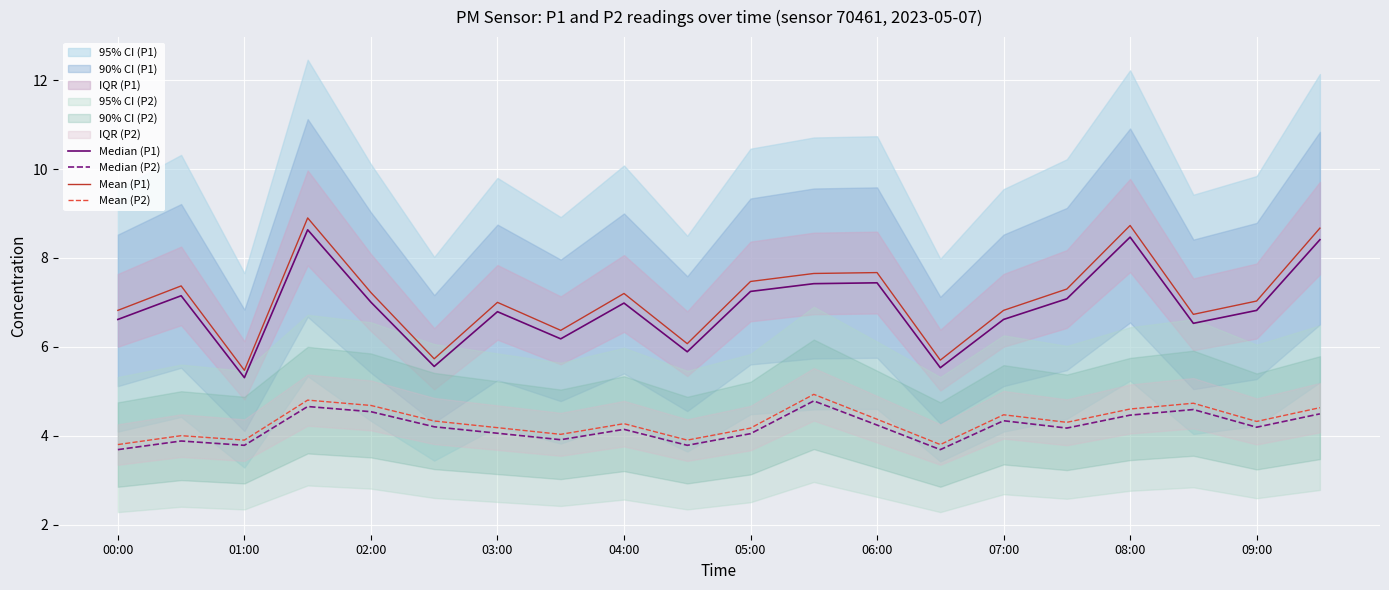

Count the number of categories in the chart.

20